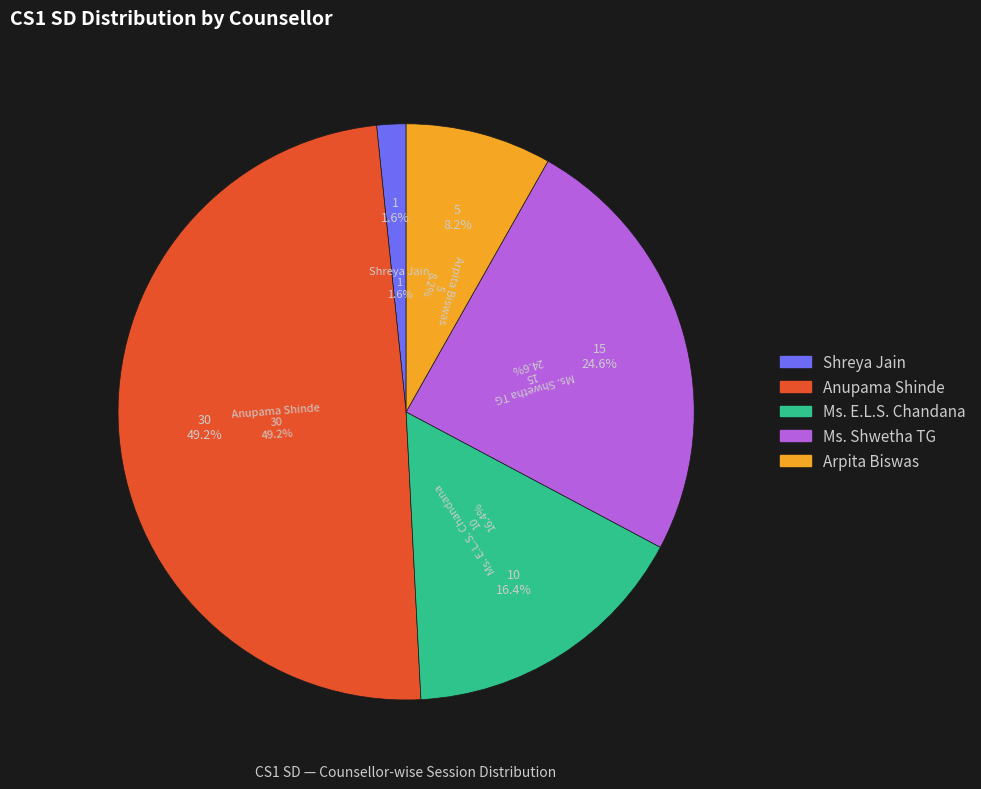

Is it true that Ms. Shwetha TG is 16% of the pie?

False